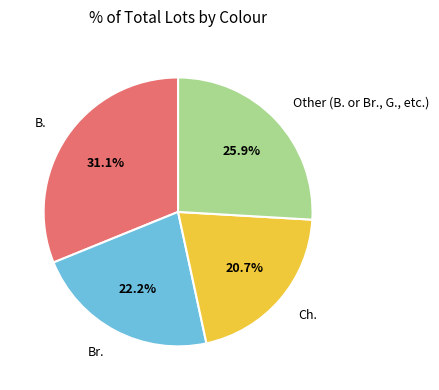

How many slices are in this pie chart?

4